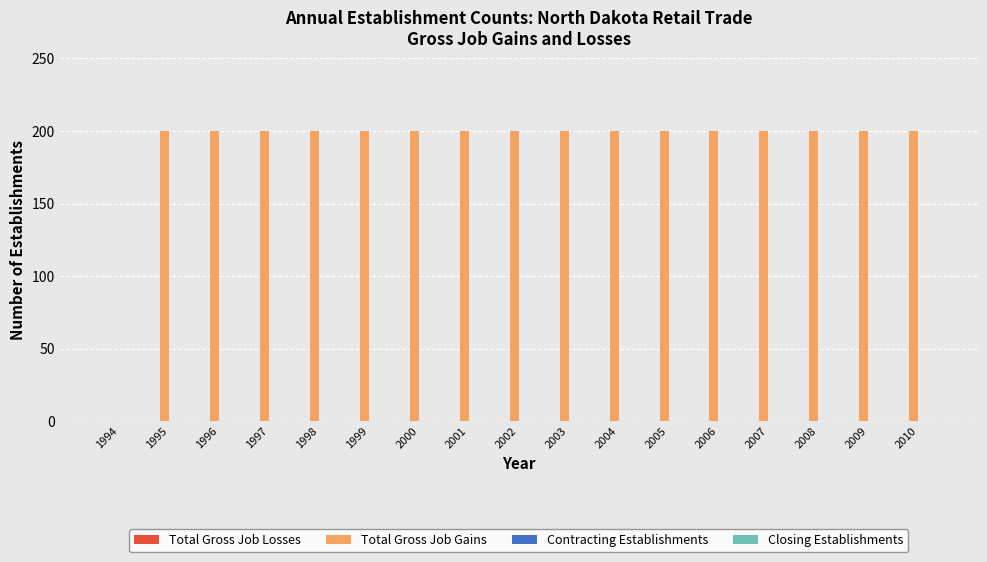

What is the sum of the values at 1999 and 1998?

400